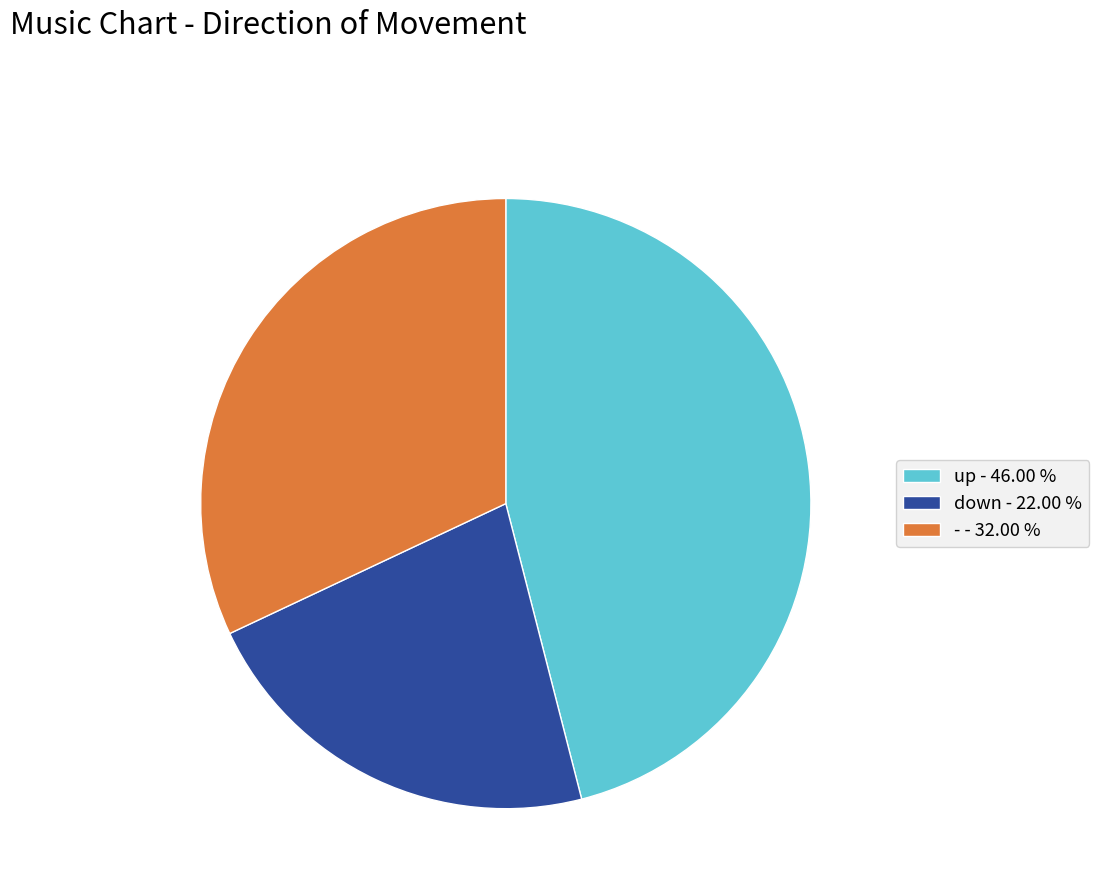

Do up and down together represent more than half of the pie?

Yes